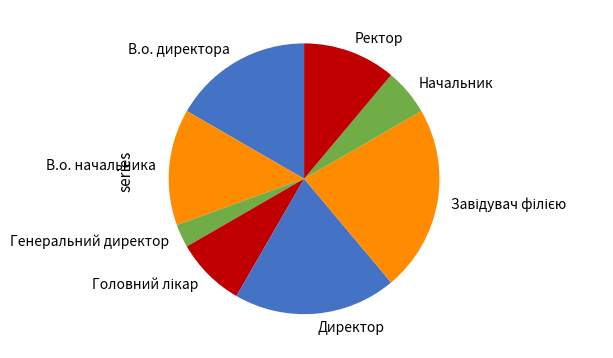

Is the sum of В.о. директора and Директор greater than half?

No